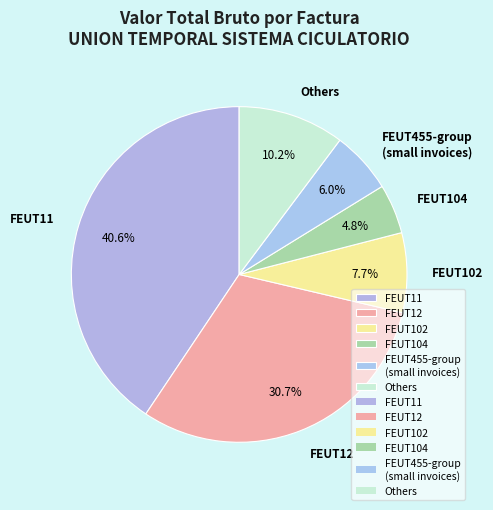

What percentage is NOT represented by FEUT104?

95.2%